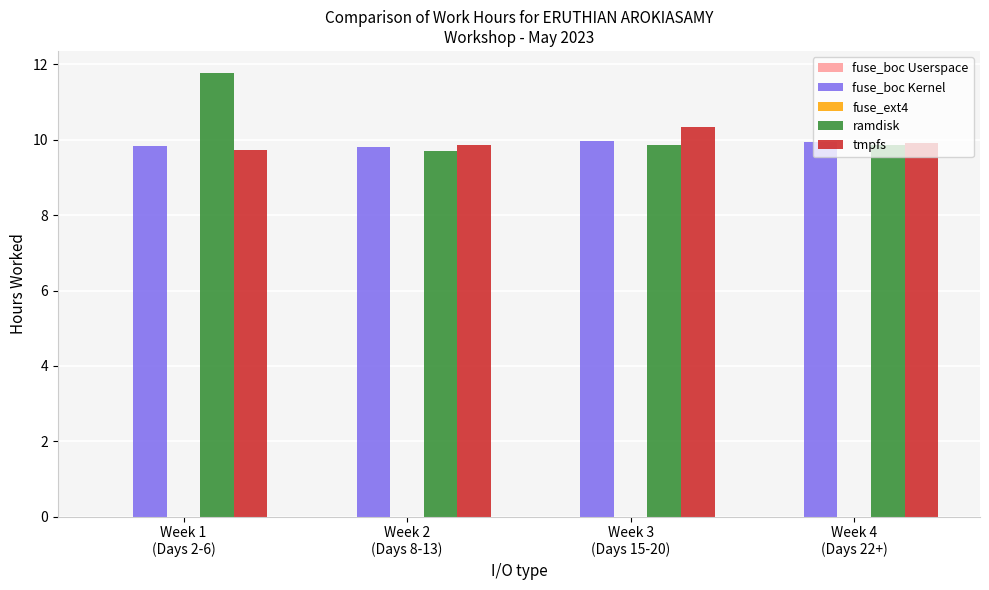

Count the ramdisk values in the range 9 to 11.

3